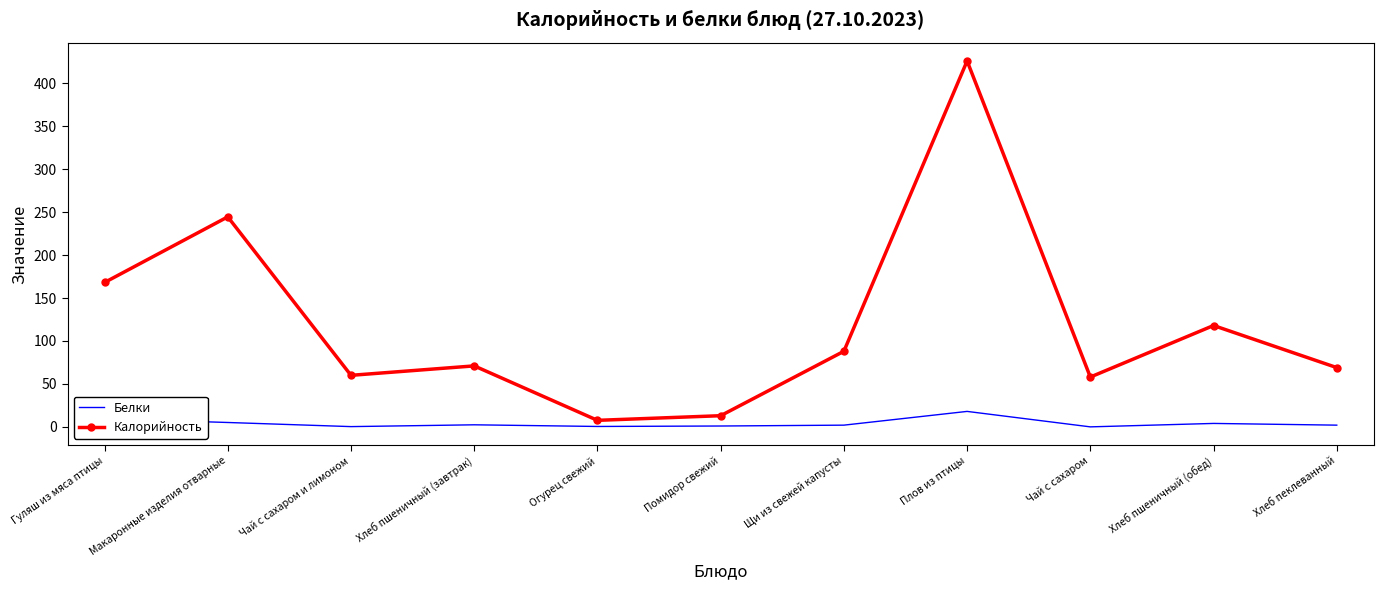

What is the difference between the maximum and minimum values in the Калорийность series?

418.4